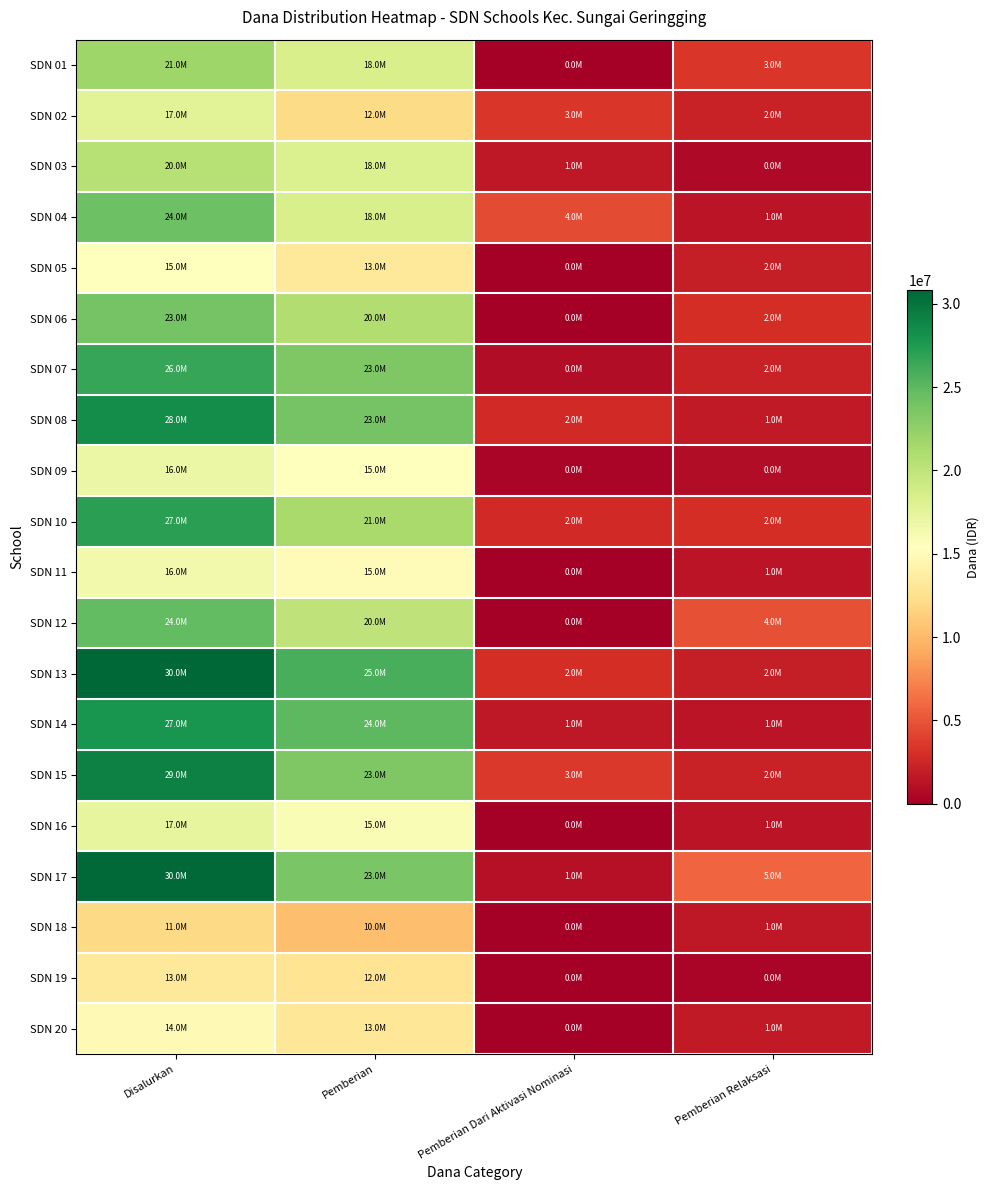

Reading left to right, transcribe all the data shown in this chart.

SDN 01: Disalurkan=21825000	Pemberian=18450000	Pemberian Dari Aktivasi Nominasi=0	Pemberian Relaksasi=3375000
SDN 02: Disalurkan=17775000	Pemberian=12150000	Pemberian Dari Aktivasi Nominasi=3375000	Pemberian Relaksasi=2250000
SDN 03: Disalurkan=20475000	Pemberian=18225000	Pemberian Dari Aktivasi Nominasi=1575000	Pemberian Relaksasi=675000
SDN 04: Disalurkan=24300000	Pemberian=18450000	Pemberian Dari Aktivasi Nominasi=4500000	Pemberian Relaksasi=1350000
SDN 05: Disalurkan=15300000	Pemberian=13275000	Pemberian Dari Aktivasi Nominasi=0	Pemberian Relaksasi=2025000
SDN 06: Disalurkan=23850000	Pemberian=20925000	Pemberian Dari Aktivasi Nominasi=0	Pemberian Relaksasi=2925000
SDN 07: Disalurkan=26550000	Pemberian=23400000	Pemberian Dari Aktivasi Nominasi=900000	Pemberian Relaksasi=2250000
SDN 08: Disalurkan=28350000	Pemberian=23850000	Pemberian Dari Aktivasi Nominasi=2700000	Pemberian Relaksasi=1800000
SDN 09: Disalurkan=16875000	Pemberian=15525000	Pemberian Dari Aktivasi Nominasi=450000	Pemberian Relaksasi=900000
SDN 10: Disalurkan=27000000	Pemberian=21375000	Pemberian Dari Aktivasi Nominasi=2700000	Pemberian Relaksasi=2925000
SDN 11: Disalurkan=16425000	Pemberian=15075000	Pemberian Dari Aktivasi Nominasi=0	Pemberian Relaksasi=1350000
SDN 12: Disalurkan=24750000	Pemberian=20025000	Pemberian Dari Aktivasi Nominasi=0	Pemberian Relaksasi=4725000
SDN 13: Disalurkan=30825000	Pemberian=25875000	Pemberian Dari Aktivasi Nominasi=2925000	Pemberian Relaksasi=2025000
SDN 14: Disalurkan=27900000	Pemberian=24975000	Pemberian Dari Aktivasi Nominasi=1575000	Pemberian Relaksasi=1350000
SDN 15: Disalurkan=29250000	Pemberian=23400000	Pemberian Dari Aktivasi Nominasi=3600000	Pemberian Relaksasi=2250000
SDN 16: Disalurkan=17325000	Pemberian=15975000	Pemberian Dari Aktivasi Nominasi=0	Pemberian Relaksasi=1350000
SDN 17: Disalurkan=30600000	Pemberian=23625000	Pemberian Dari Aktivasi Nominasi=1125000	Pemberian Relaksasi=5850000
SDN 18: Disalurkan=11925000	Pemberian=10350000	Pemberian Dari Aktivasi Nominasi=0	Pemberian Relaksasi=1575000
SDN 19: Disalurkan=13275000	Pemberian=12825000	Pemberian Dari Aktivasi Nominasi=0	Pemberian Relaksasi=450000
SDN 20: Disalurkan=14850000	Pemberian=13050000	Pemberian Dari Aktivasi Nominasi=0	Pemberian Relaksasi=1800000